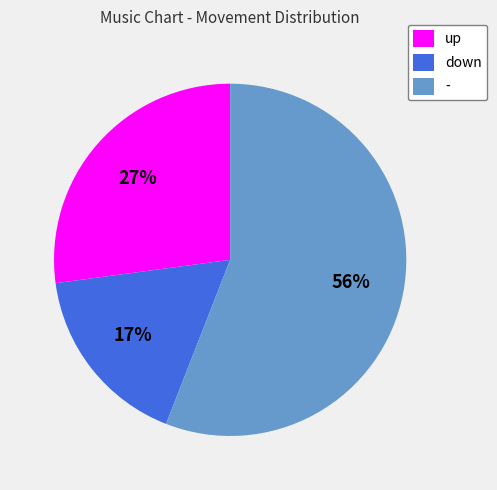

Is the sum of down and up greater than half?

No